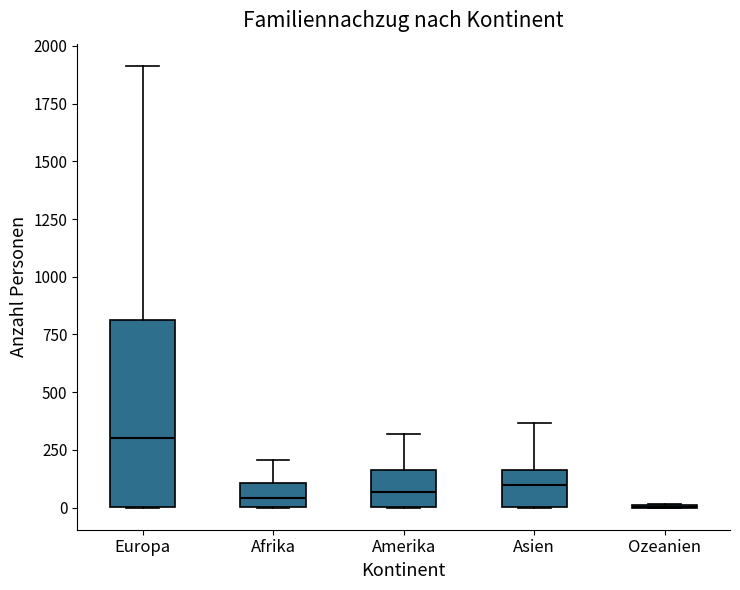

Reading left to right, transcribe this box plot: for each box, give where its median line is, the range the box spans, and where its two whiskers end, as read against the y-axis. The values are not printed on the chart, so give them approximately, as read against the axis.

Europa: median 300, box 0 to 800, whiskers 0 to 1900
Afrika: median 50, box 0 to 100, whiskers 0 to 200
Amerika: median 50, box 0 to 150, whiskers 0 to 300
Asien: median 100, box 0 to 150, whiskers 0 to 350
Ozeanien: box collapsed to a line at 0, whiskers 0 to 0